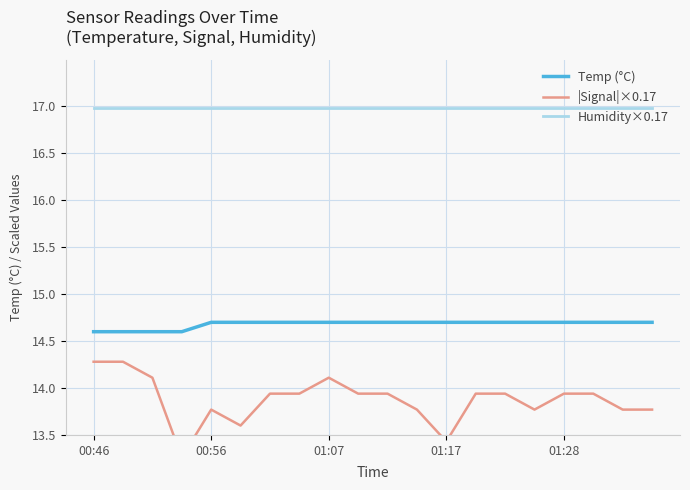

What is the lowest value of the Temp (°C) series?

14.6